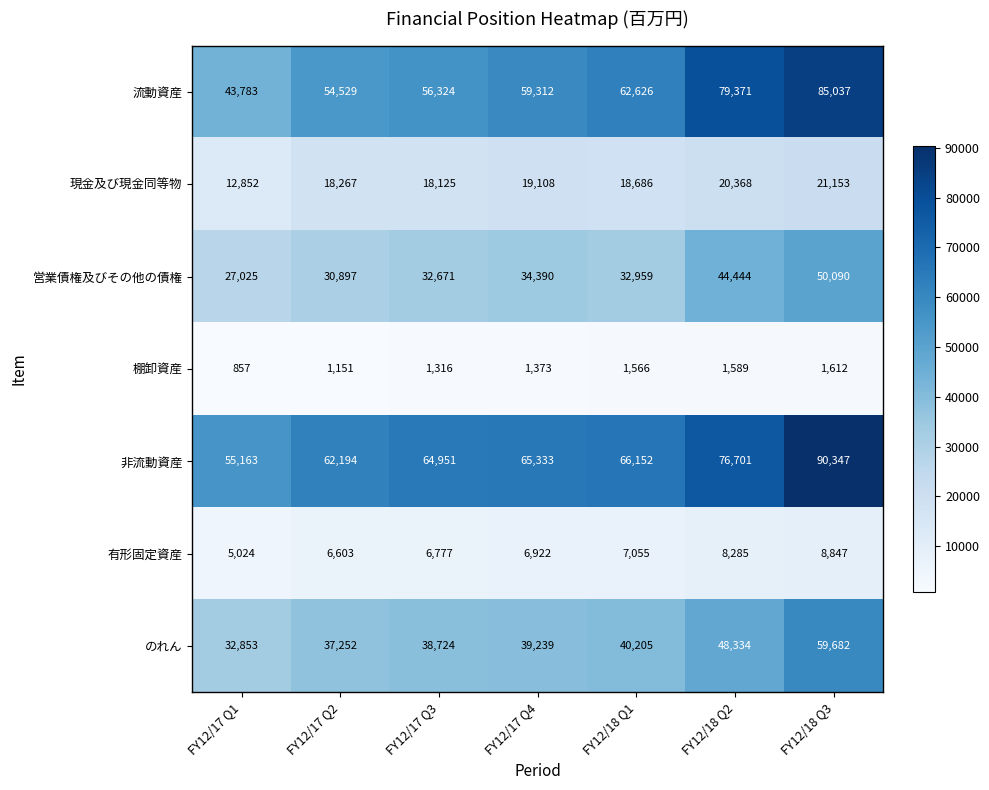

What is the sum of the 棚卸資産 values at FY12/18 Q1 and FY12/17 Q4?

2939